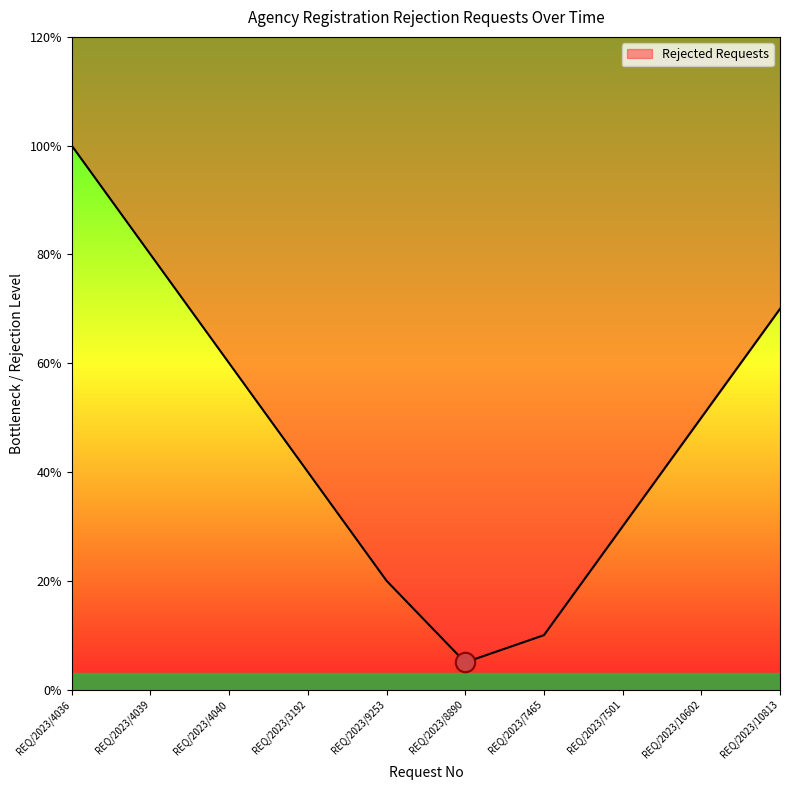

Rank the categories by value from lowest to highest.

REQ/2023/8890, REQ/2023/7465, REQ/2023/9253, REQ/2023/7501, REQ/2023/3192, REQ/2023/10602, REQ/2023/4040, REQ/2023/10813, REQ/2023/4039, REQ/2023/4036